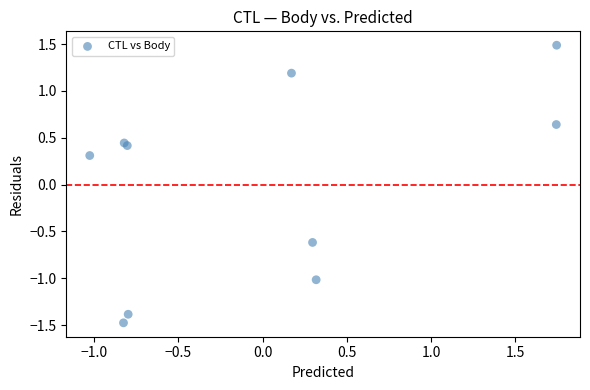

What Y value in the scatter plot is closest to 0?

0.3